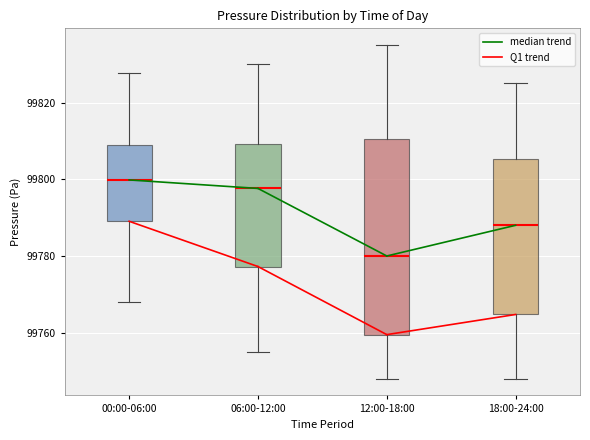

Which box is the tallest, from its lower edge to its upper edge?

12:00-18:00